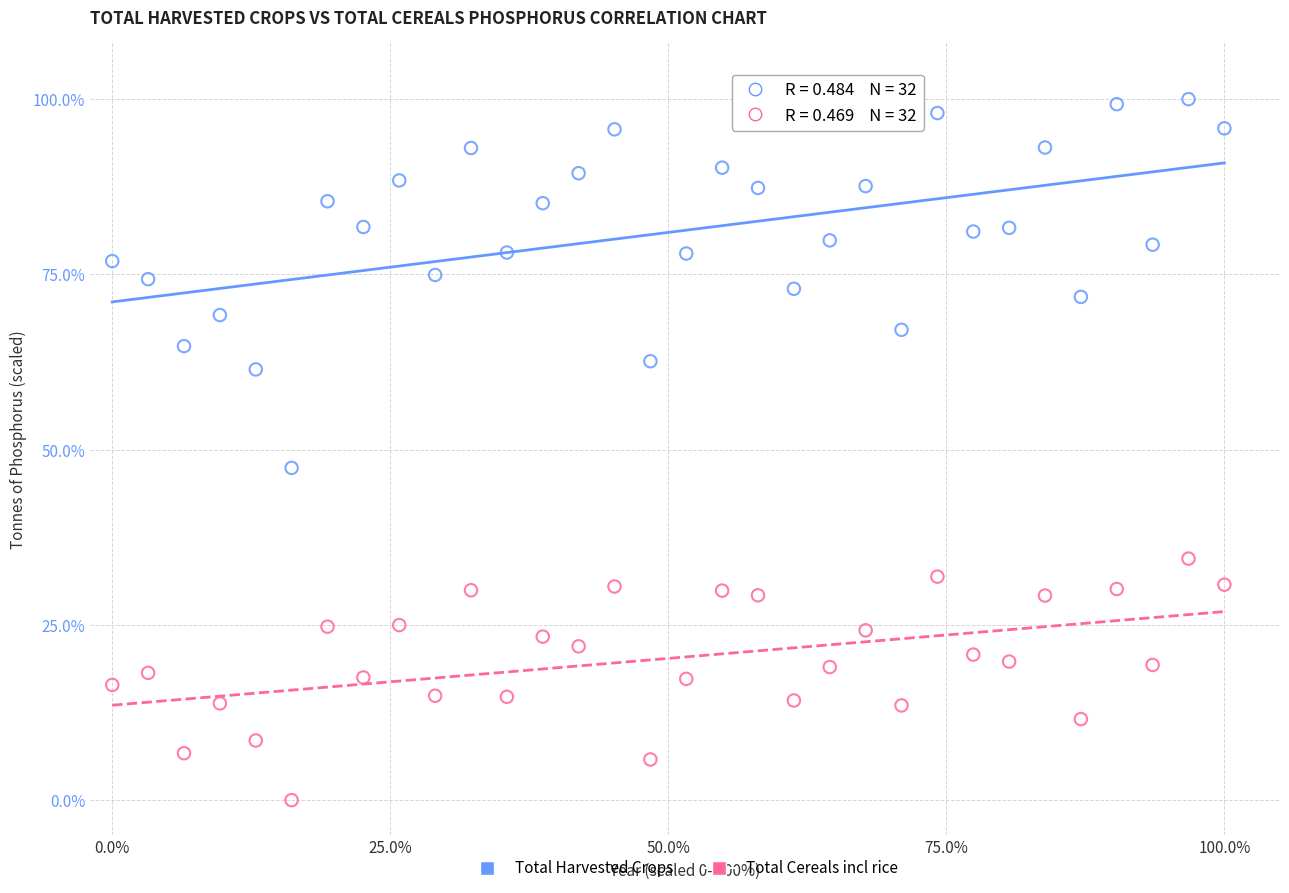

Across all series, what Y value is closest to 50?

47.4